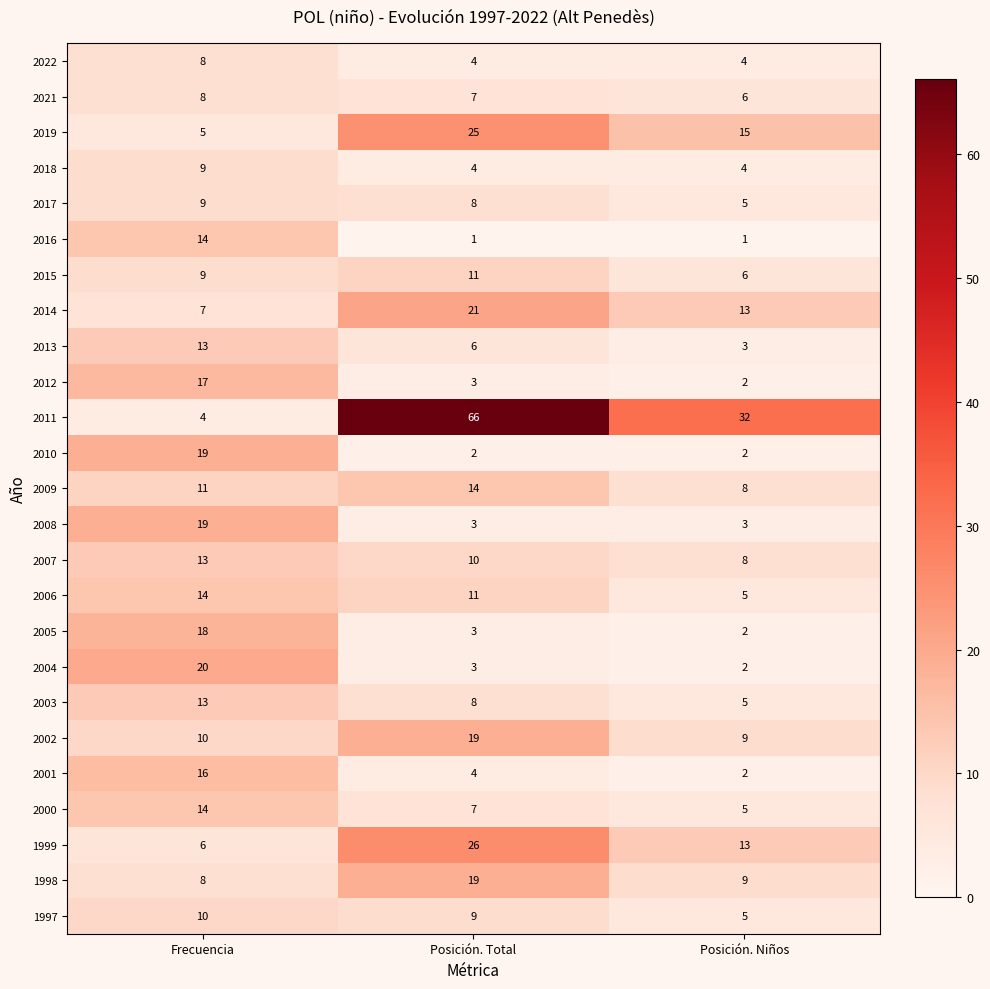

Count the 1997 values in the range 5 to 10.

3